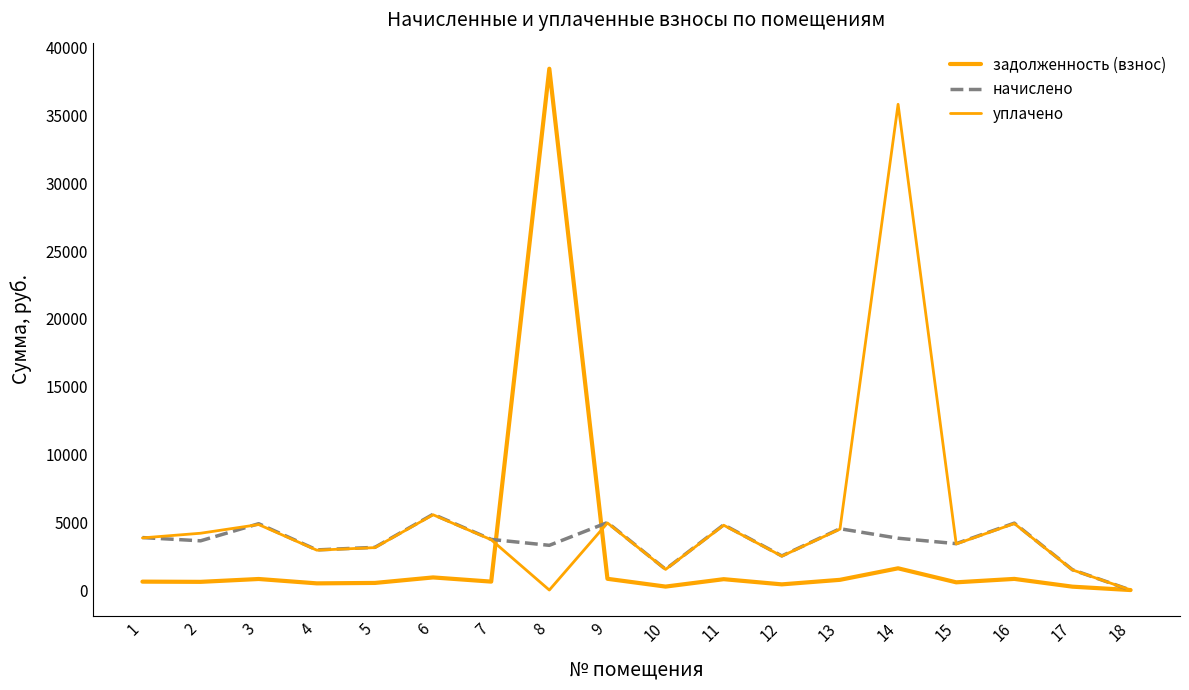

True or false: уплачено has more than 2 interior local peaks.

True